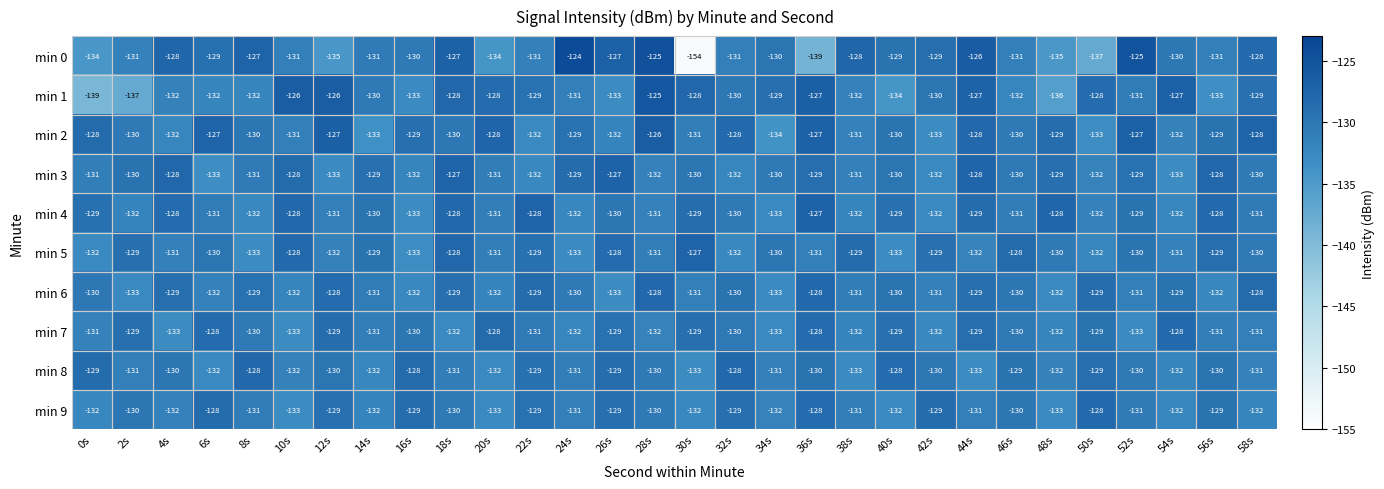

Count the number of categories in the chart.

30